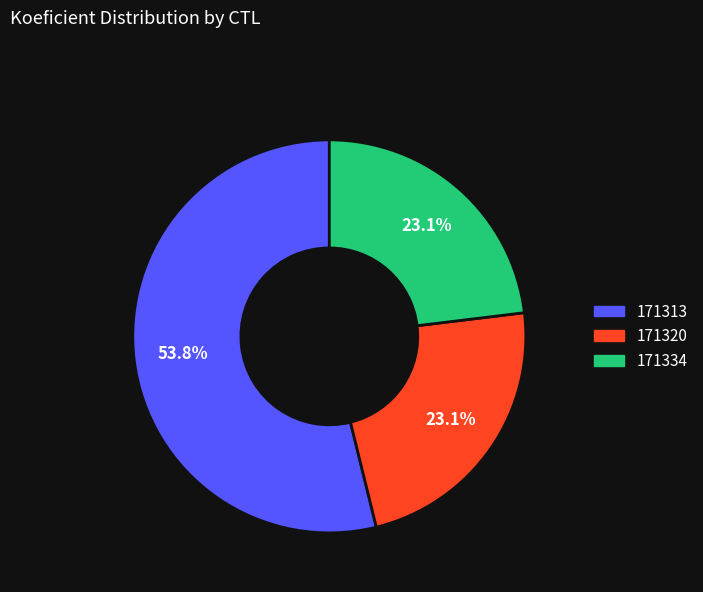

Do 171334 and 171313 together represent more than half of the pie?

Yes